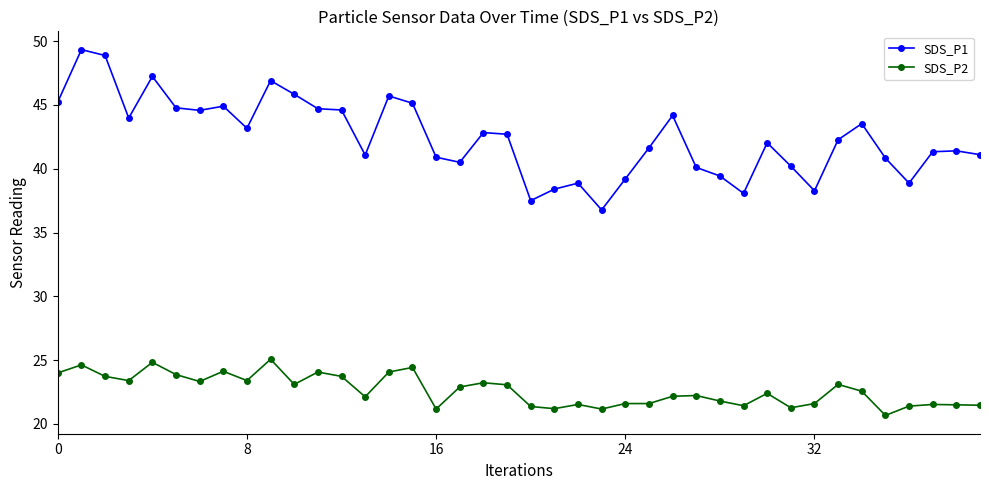

List the series in order of their overall mean, highest first.

SDS_P1, SDS_P2